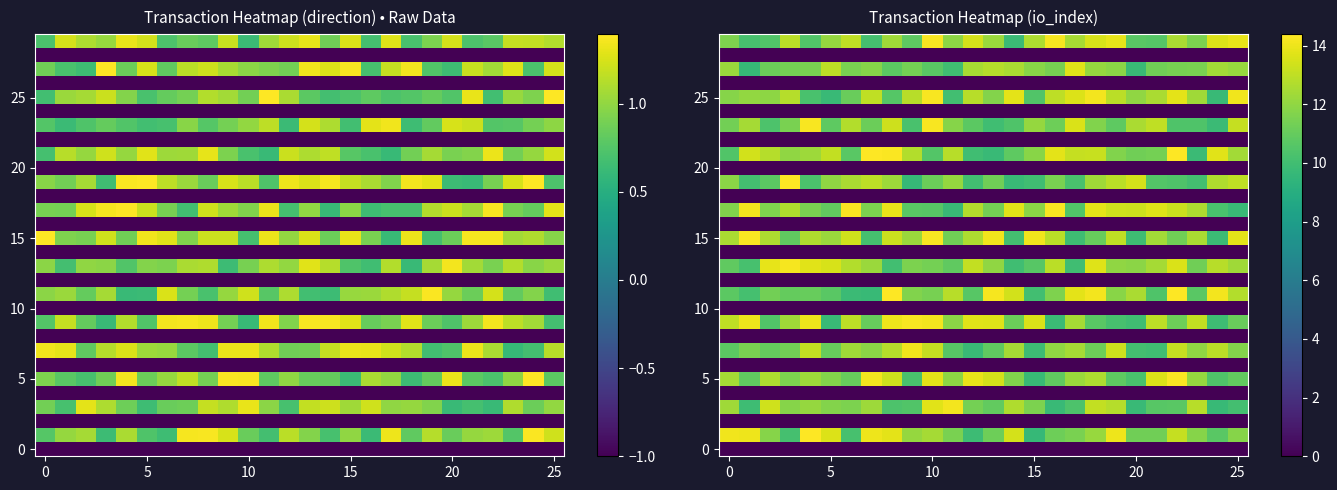

At which category is the sum across all series the highest?

10